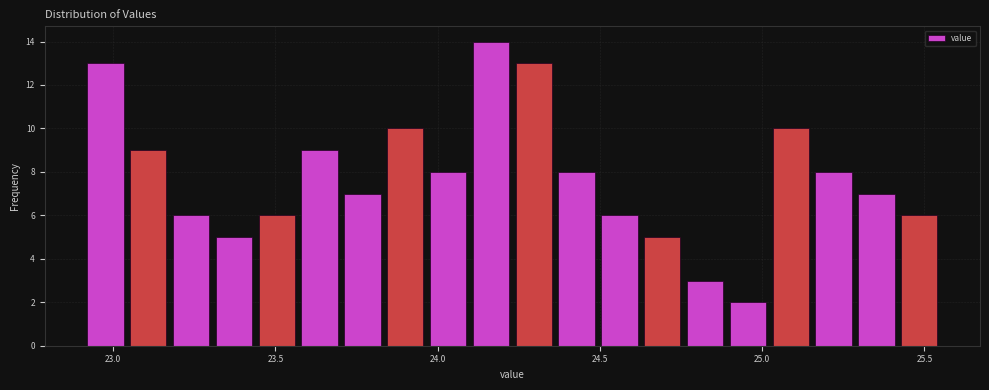

Read against the x-axis, roughly where is the centre of the tallest bar?

24.15